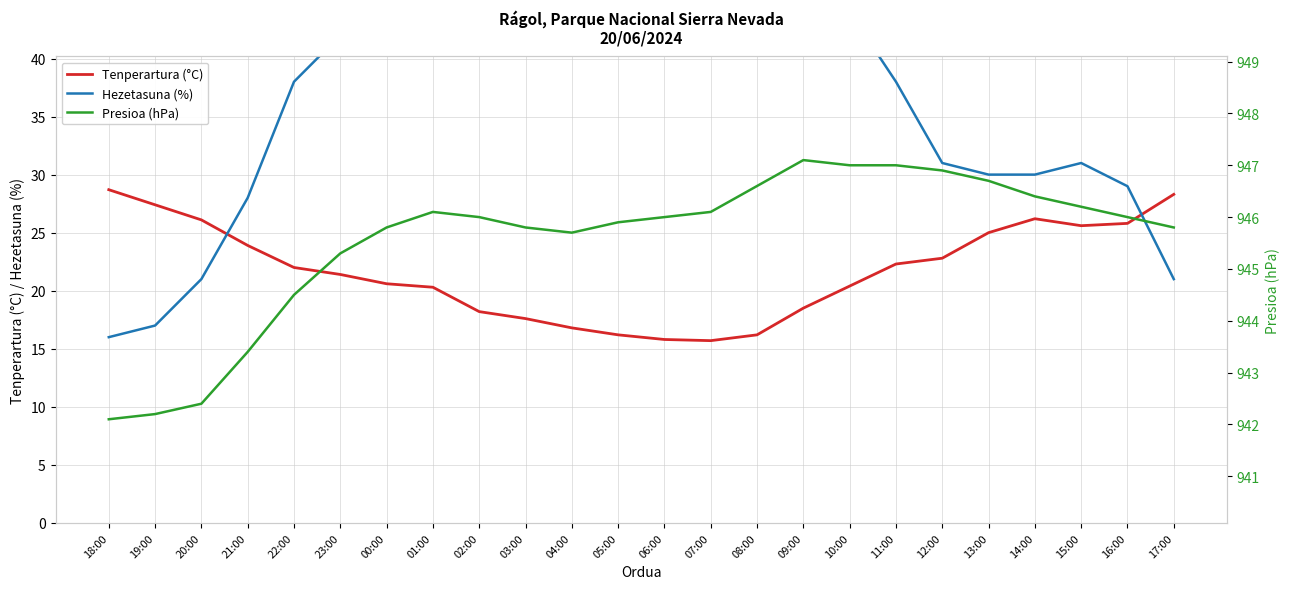

What is the difference between the Hezetasuna (%) values at 00:00 and 06:00?

18.0